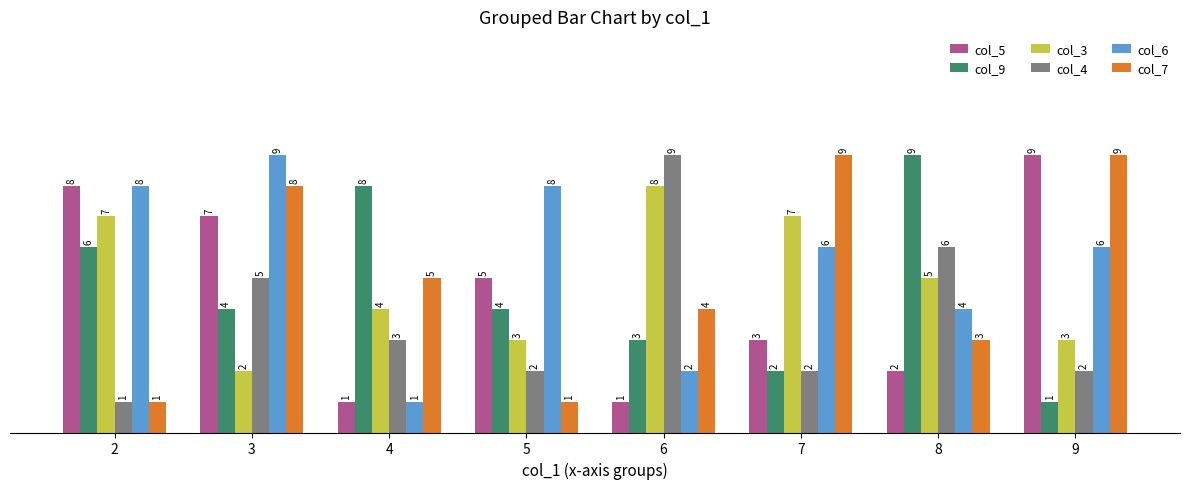

What is the value of the col_5 bar at the 4th from the left?

5